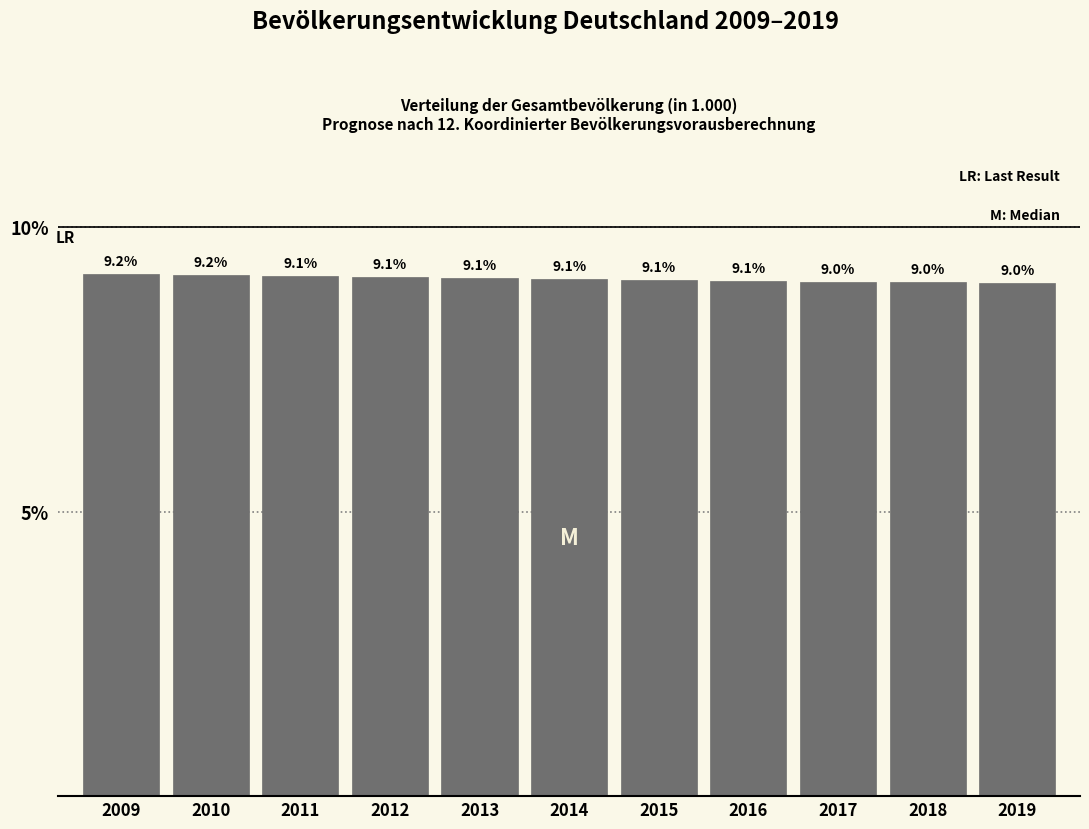

Reading left to right, transcribe all the data shown in this chart.

2009=9.2	2010=9.2	2011=9.1	2012=9.1	2013=9.1	2014=9.1	2015=9.1	2016=9.1	2017=9.0	2018=9.0	2019=9.0